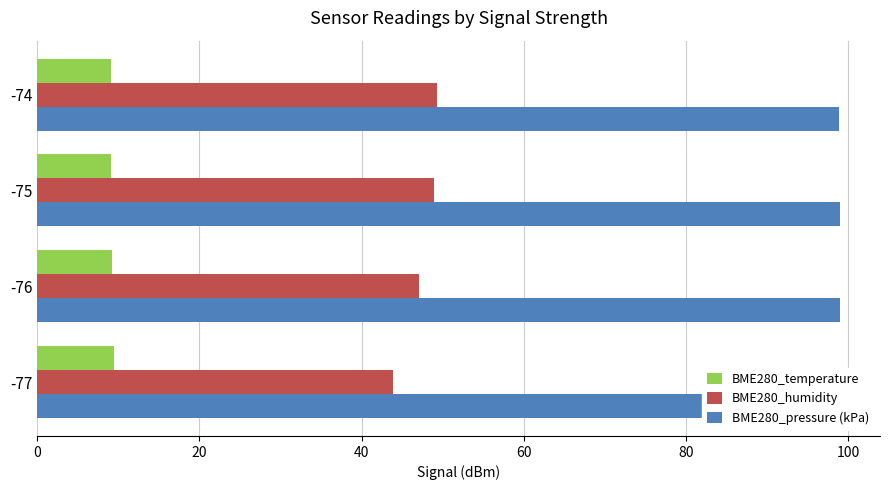

Which series has the largest total across all categories?

BME280_pressure (kPa)